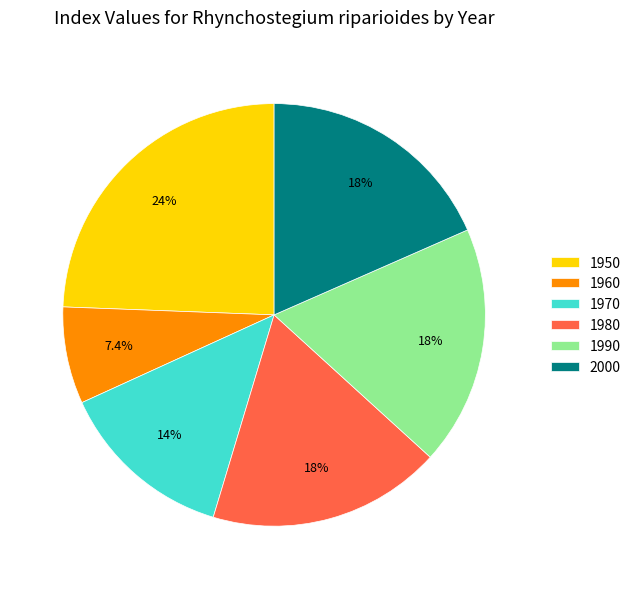

The 1960 slice represents 18% of the pie. True or false?

False